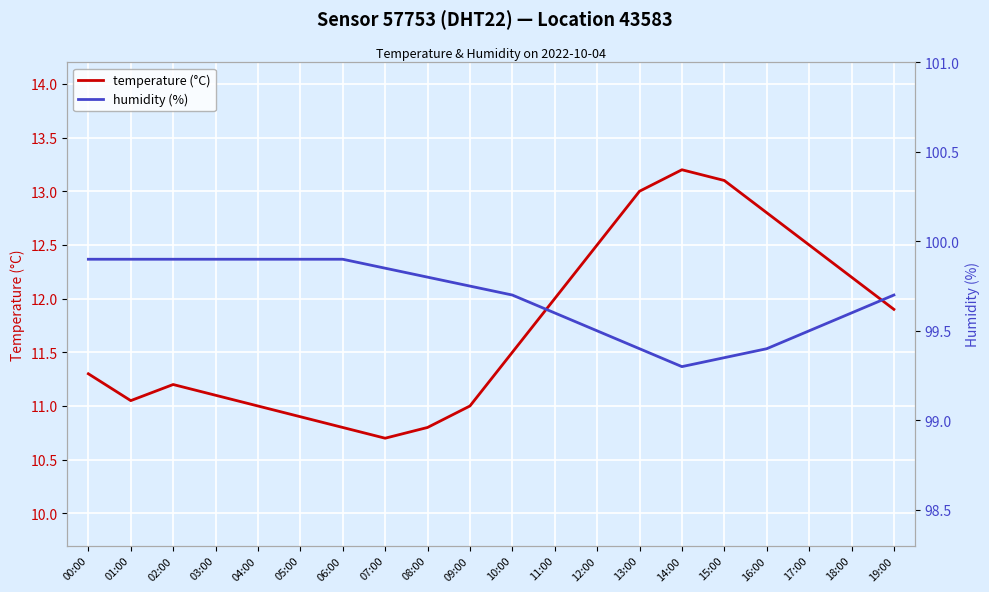

Which category has the highest value across all series?

00:00